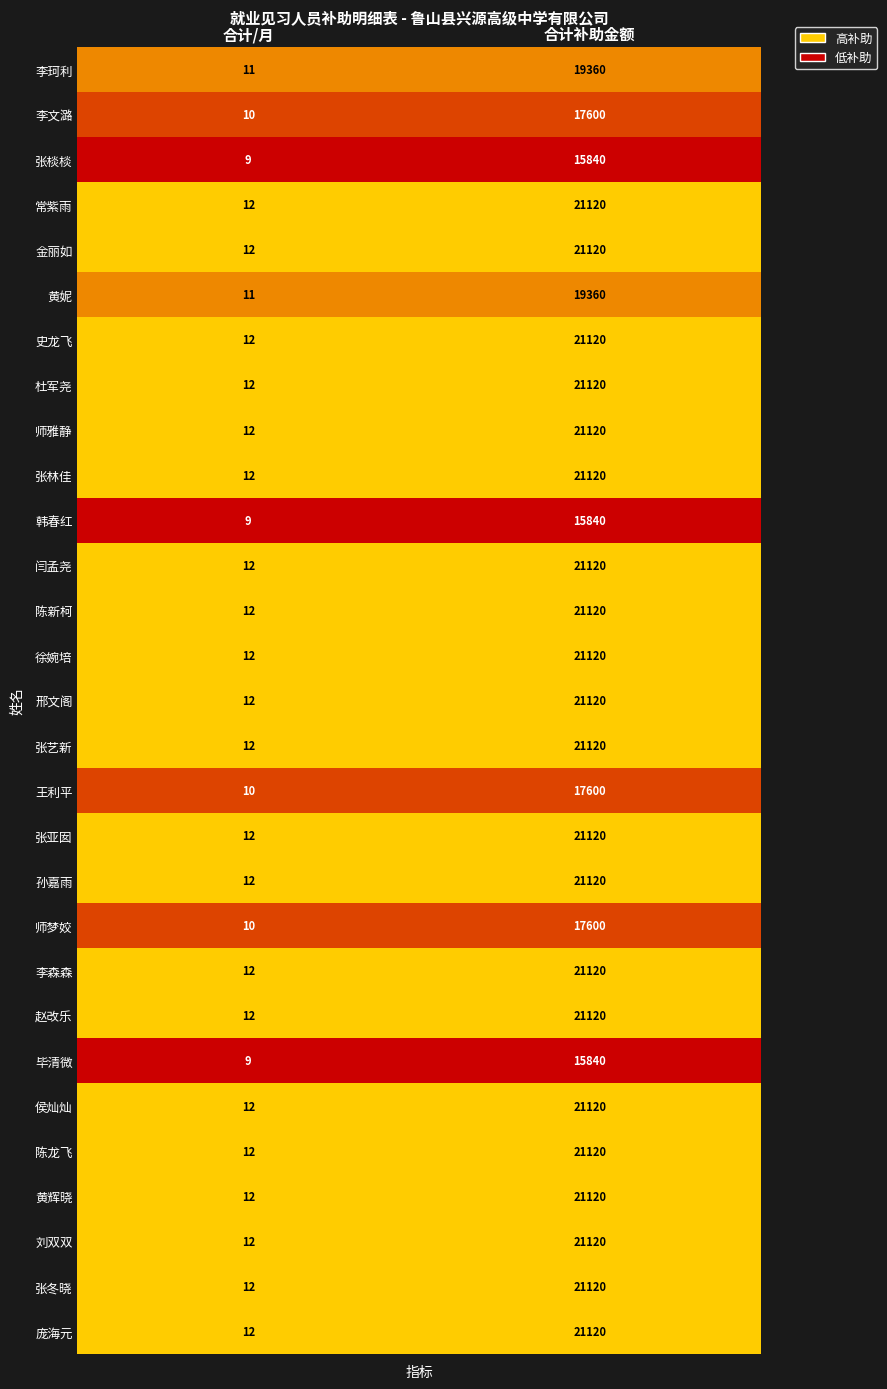

What is the spread (max minus min) of values at 合计/月?

3